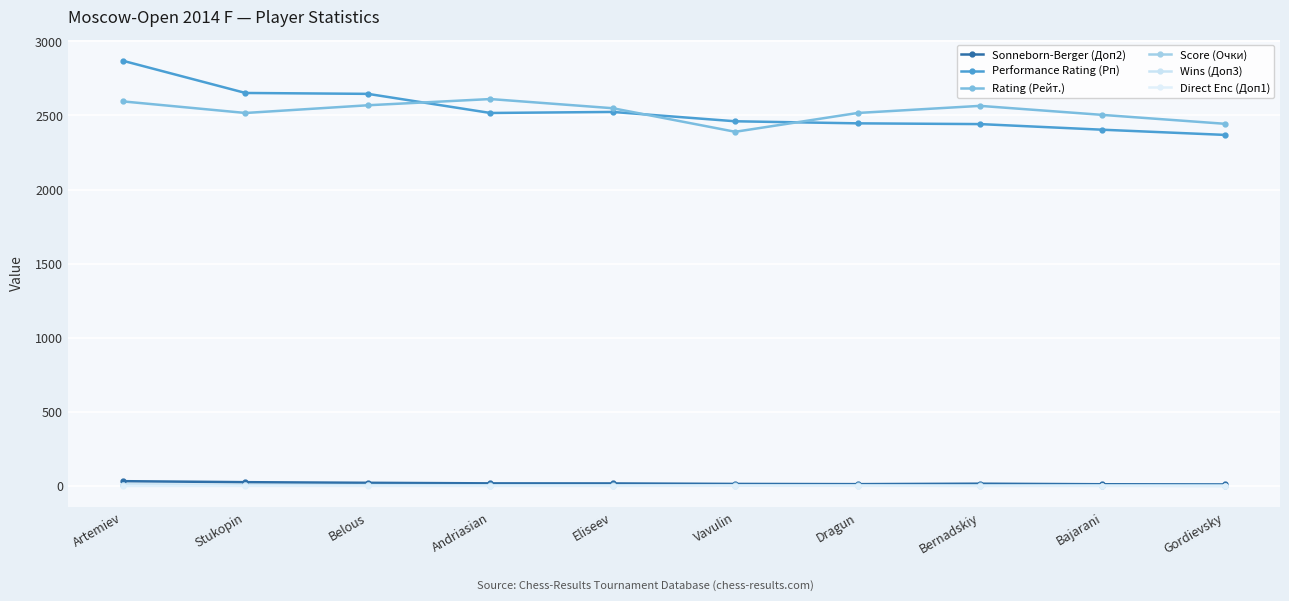

Is the value of Rating (Рейт.) at Gordievsky greater than the value of Direct Enc (Доп1) at Artemiev?

Yes